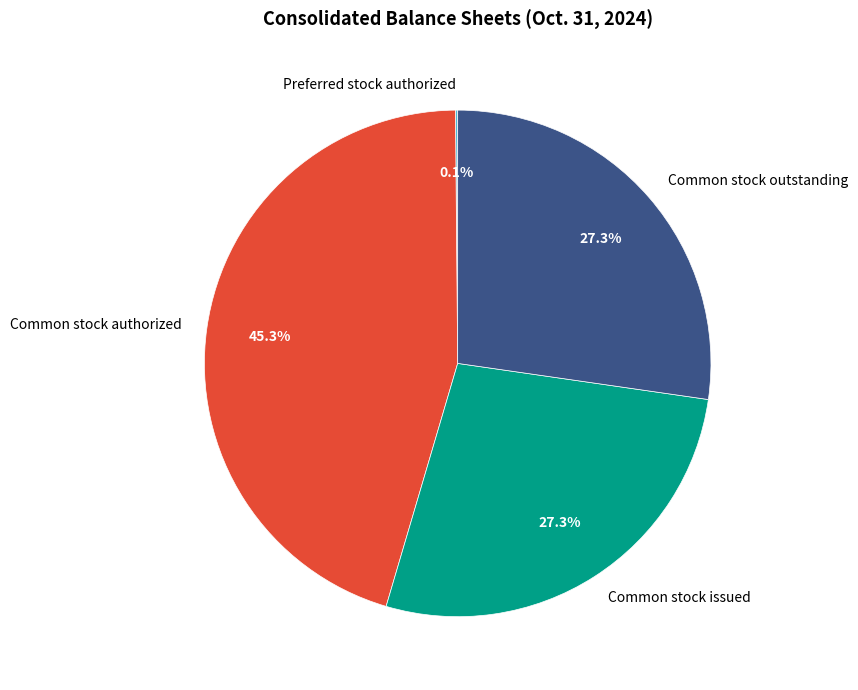

What portion of the pie excludes Common stock outstanding?

72.7%